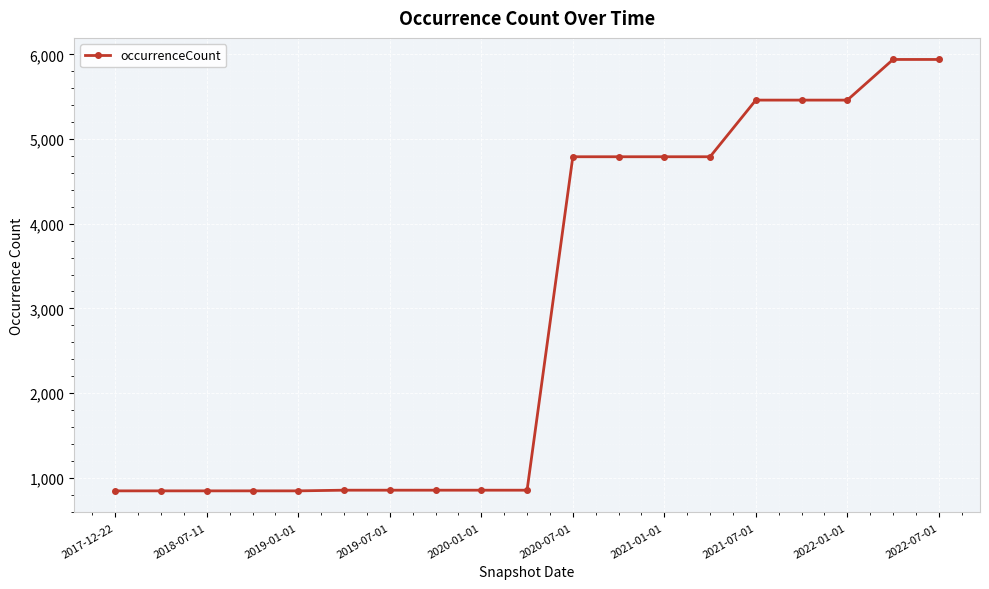

What is the value of the 13th point from the left?

4791